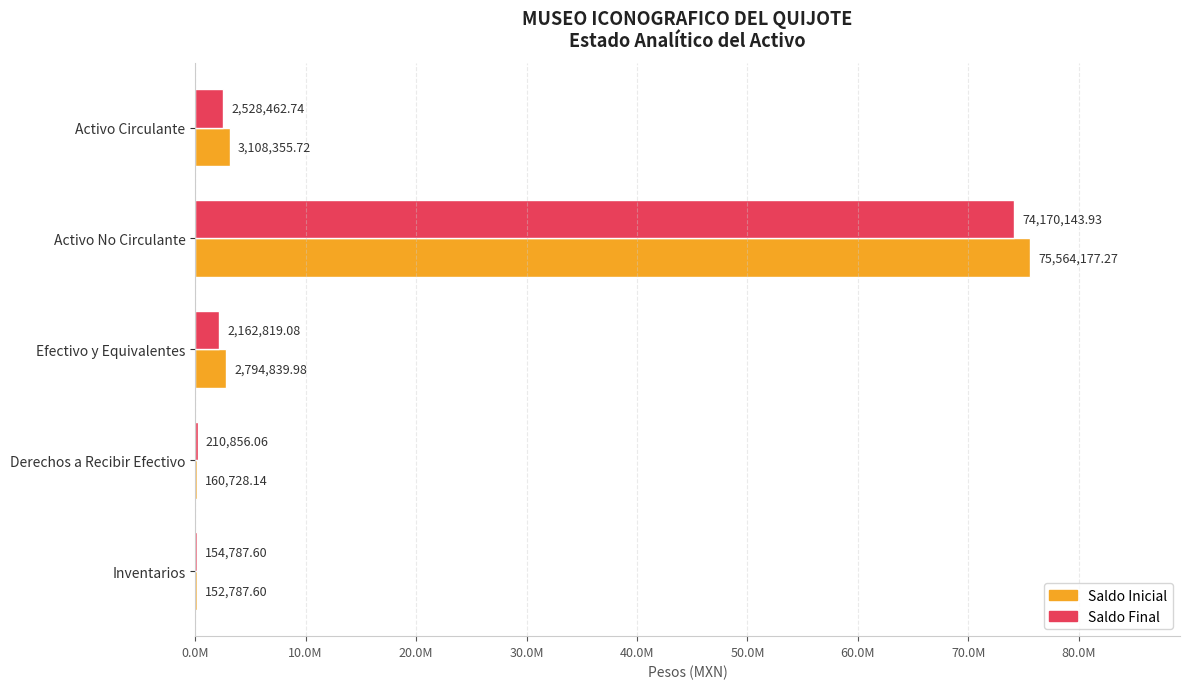

What is the sum of all Saldo Inicial values?

81780888.7